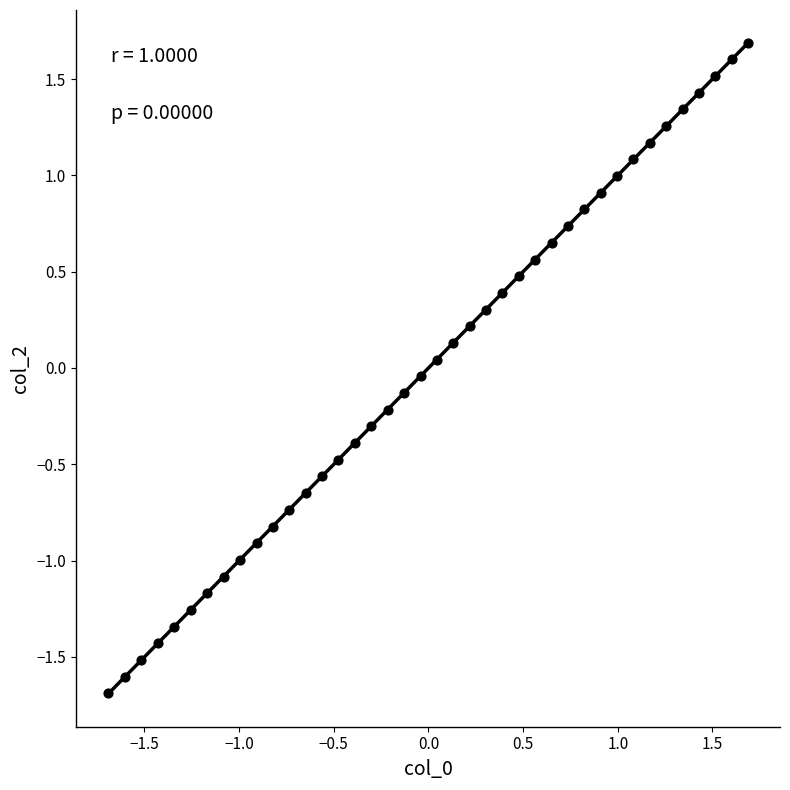

What is the range of X values (max minus min)?

3.4